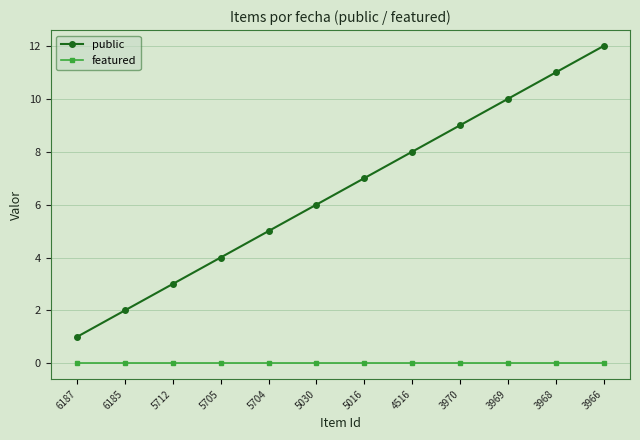

The public series shows 14 at 3969. True or false?

False